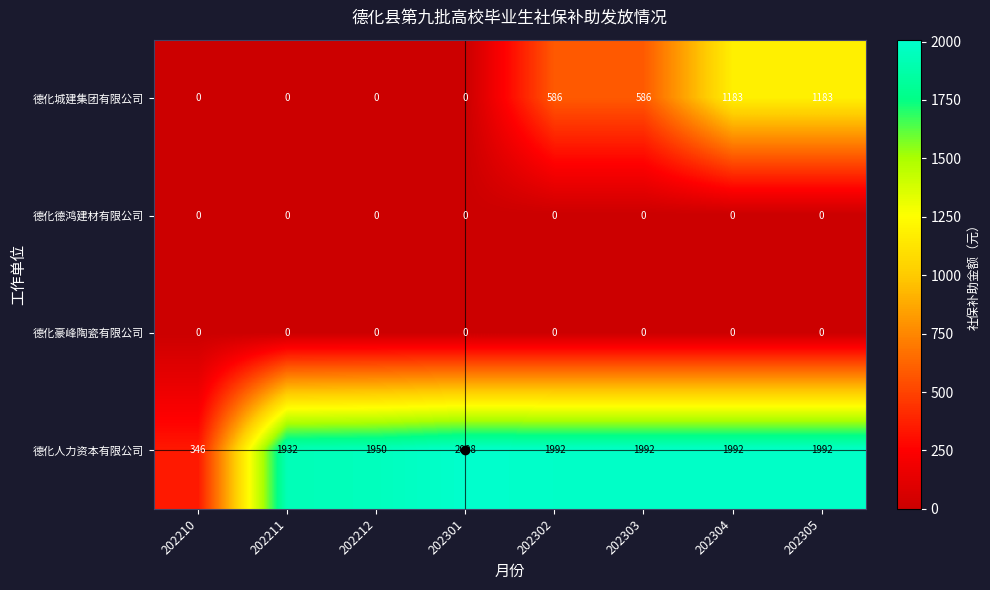

How many categories are shown in the chart?

8